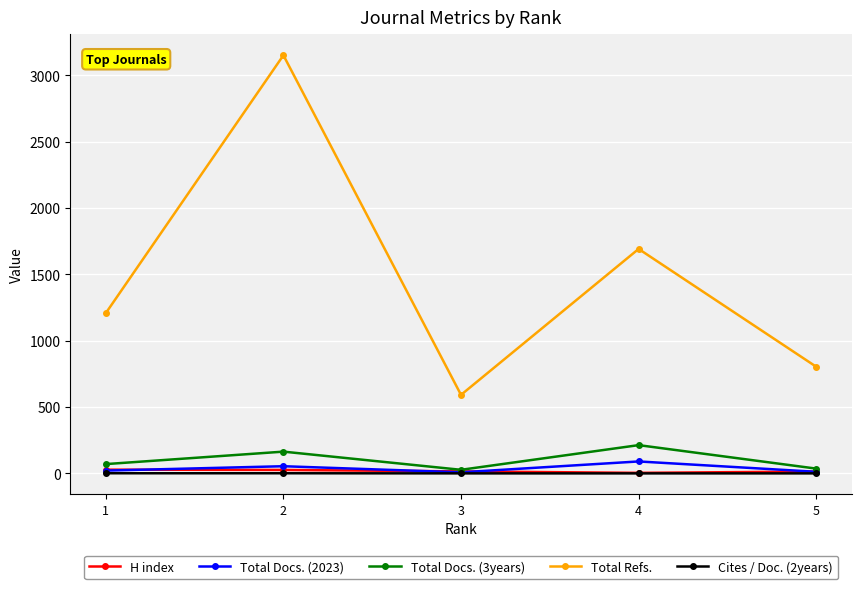

Rank the categories by Total Refs. value from lowest to highest.

3, 5, 1, 4, 2